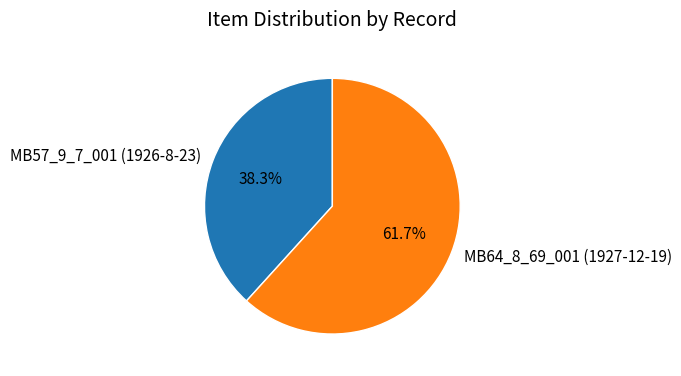

Rank the categories by value from highest to lowest.

MB64_8_69_001 (1927-12-19), MB57_9_7_001 (1926-8-23)